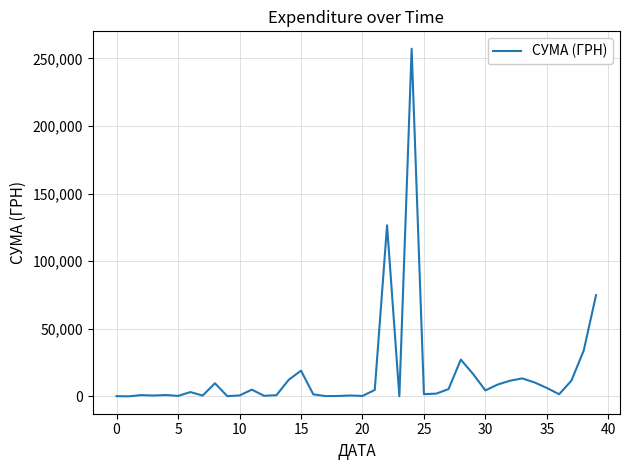

What is the difference between the maximum and minimum values?

257035.4